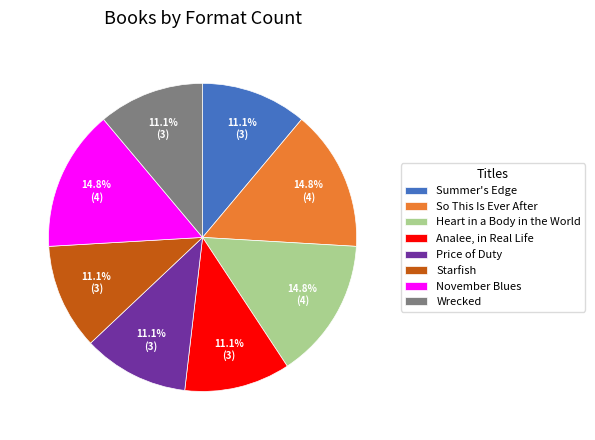

Do Heart in a Body in the World and Price of Duty together represent more than half of the pie?

No